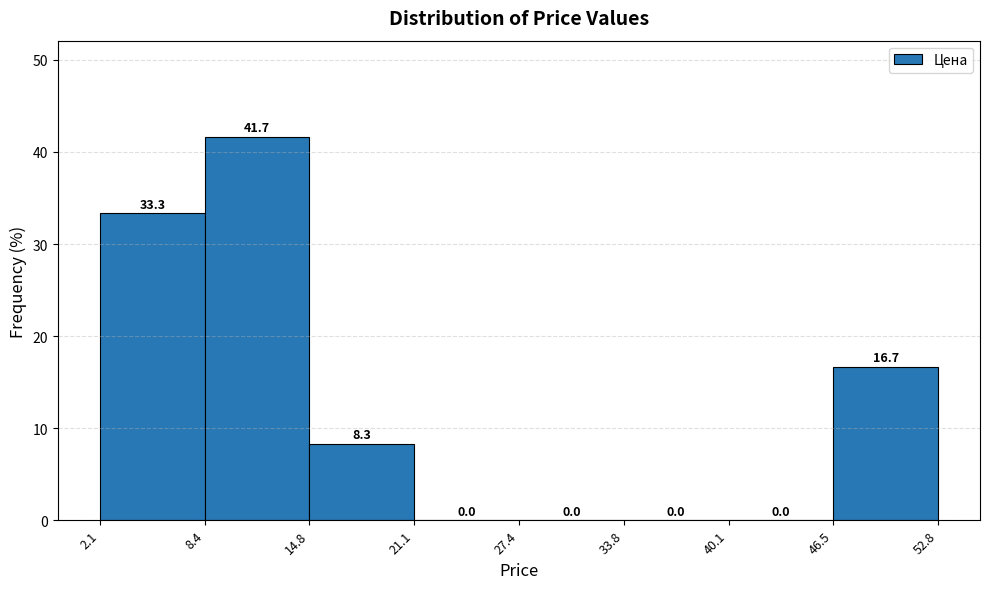

How tall is the bar that spans 8.4 to 14.8 on the x-axis?

41.7